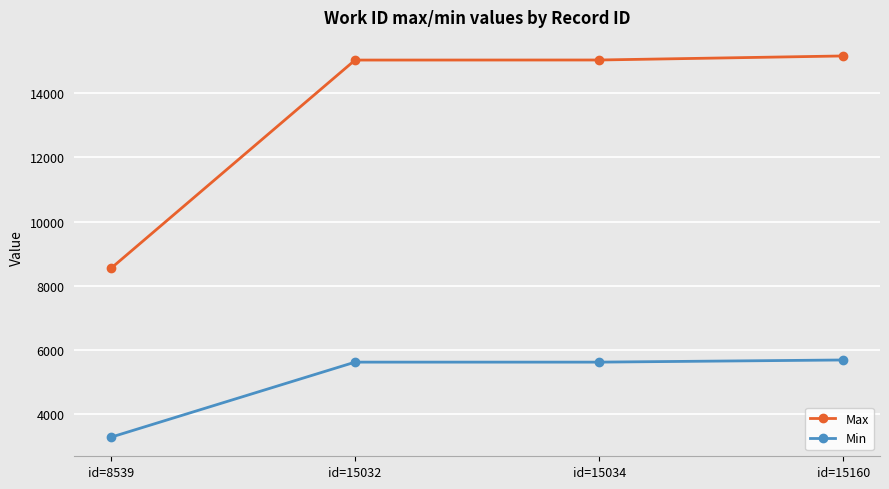

True or false: Max and Min cross at least once.

False